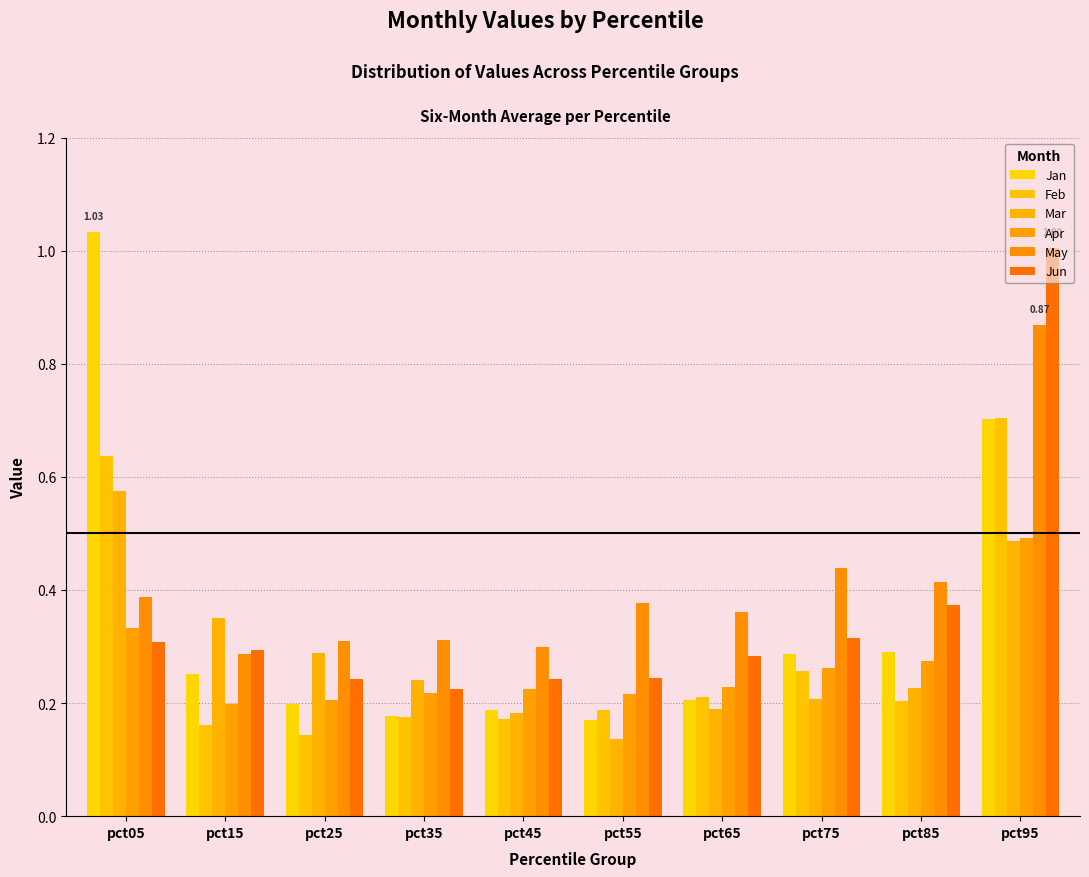

Count the number of data series in this chart.

6